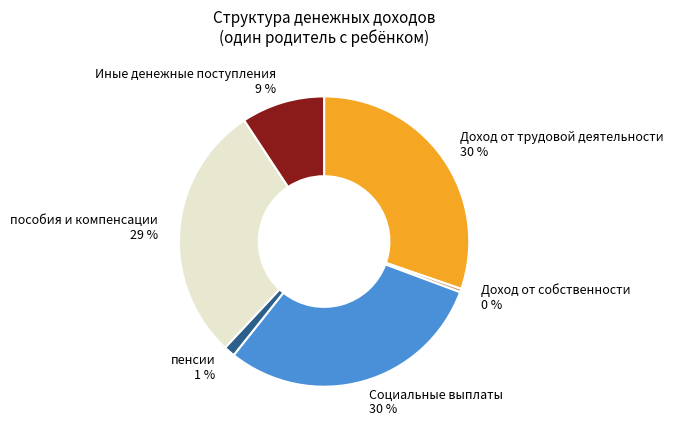

To the nearest percent, what is the difference between the Доход от собственности and Иные денежные поступления slice percentages?

9%